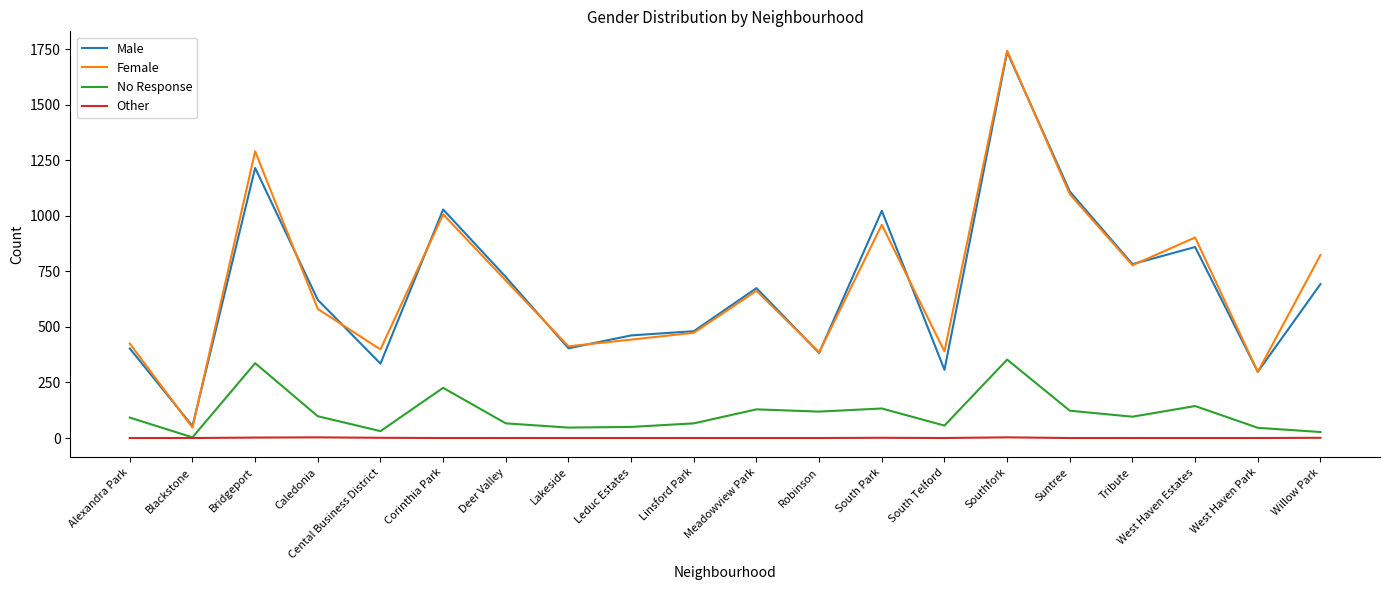

Is the value of Other at South Park greater than the value of Female at Corinthia Park?

No